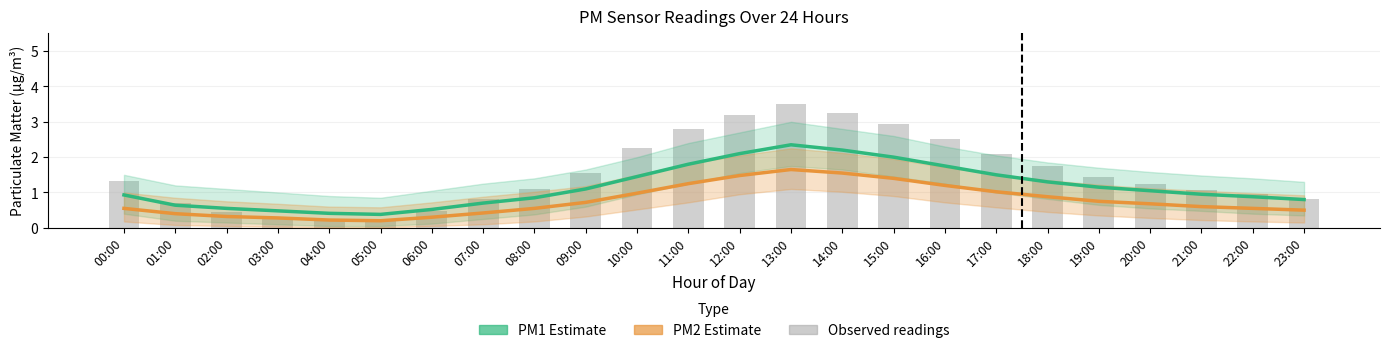

Between 11:00 and 18:00, which series saw the biggest shift?

Observed readings